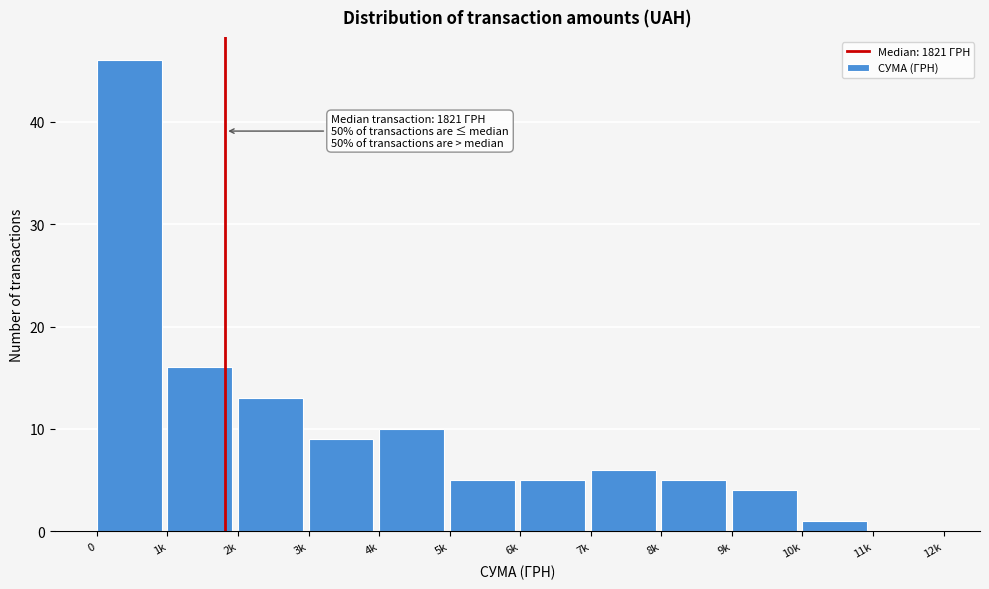

Reading left to right, what are all the values shown in this chart?

0=46	1k=16	2k=13	3k=9	4k=10	5k=5	6k=5	7k=6	8k=5	9k=4	10k=1	11k=0